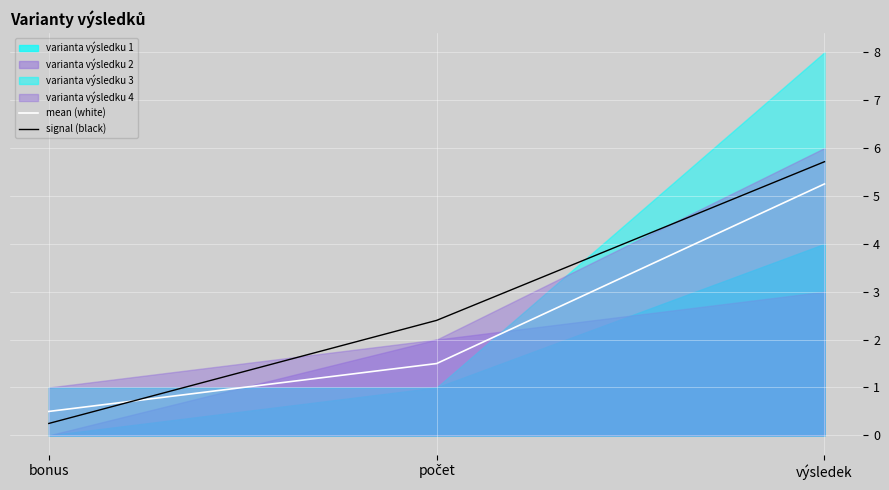

The signal (black) series shows 2.4 at počet. True or false?

True